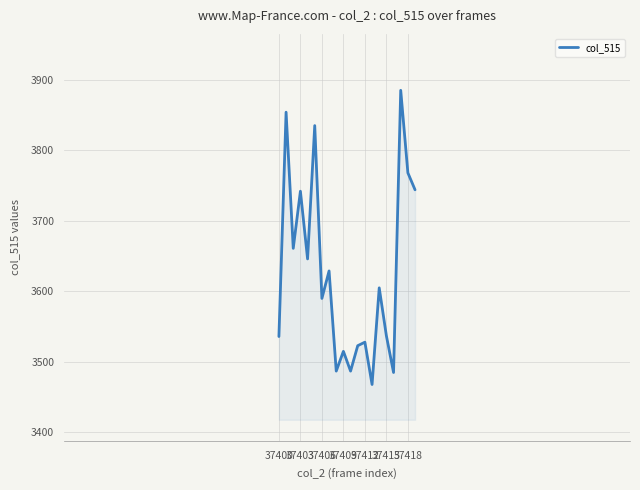

What is the difference between the maximum and minimum values?

417